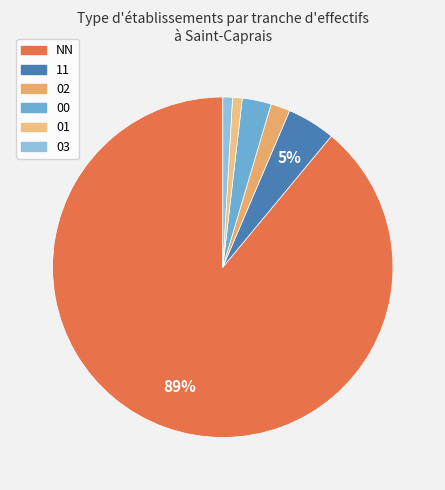

To the nearest percent, what is the difference between the 00 and 01 slice percentages?

2%